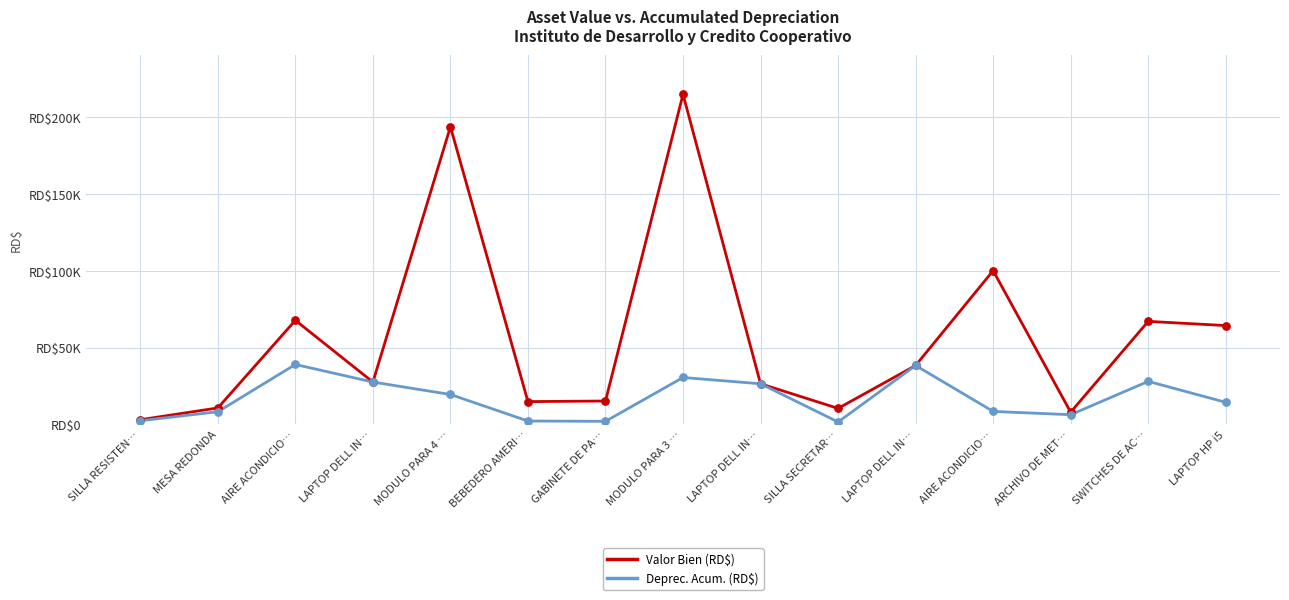

Which series has the largest total across all categories?

Valor Bien (RD$)